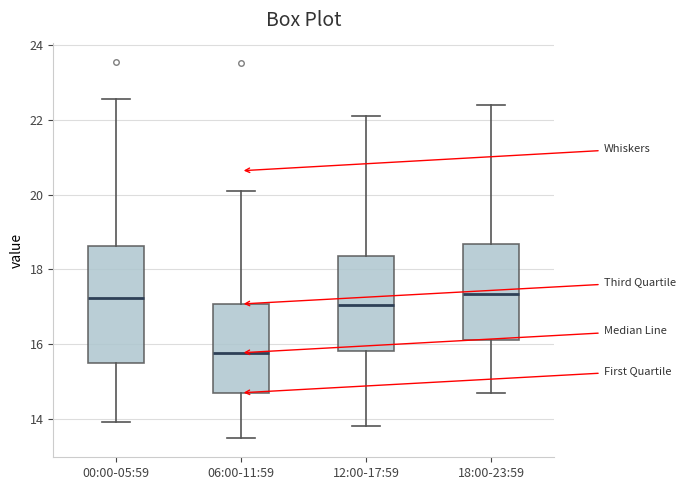

Comparing the boxes themselves (not the whiskers), which one is the tallest?

00:00-05:59